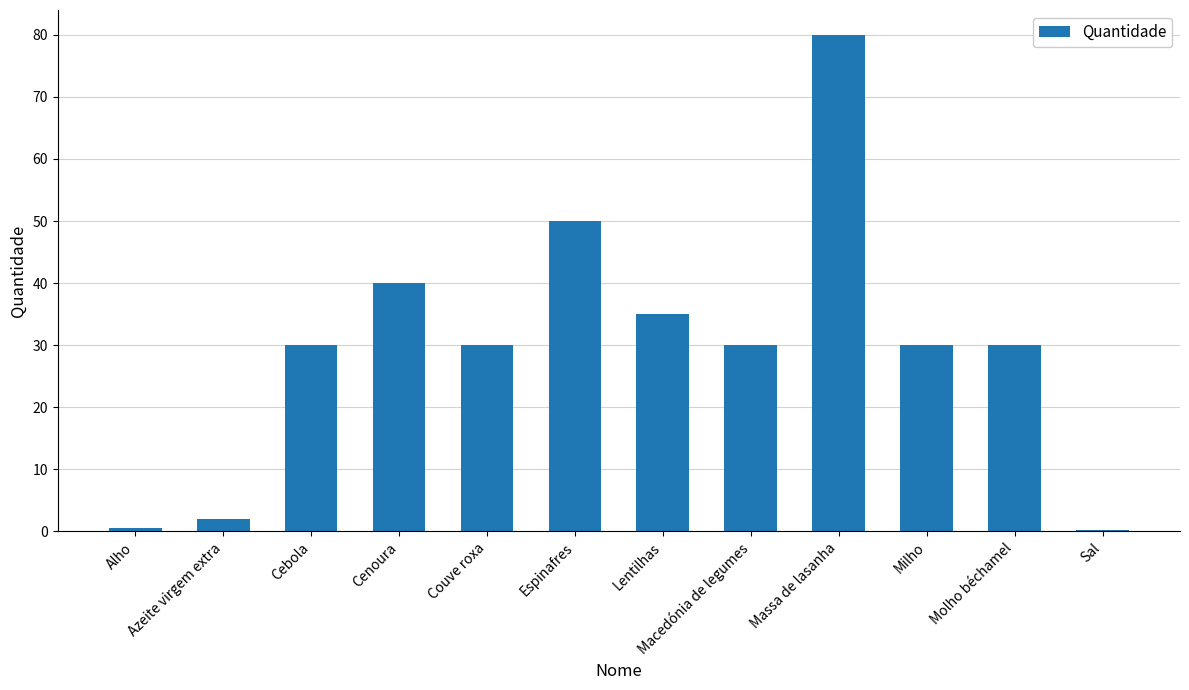

Which category has the highest value across all series?

Massa de lasanha